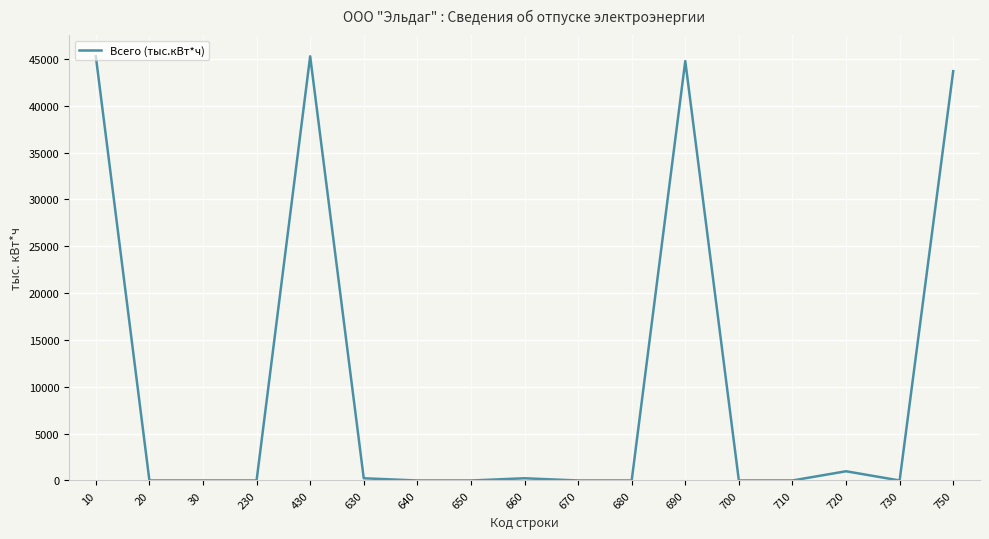

What is the sum of all values?

180458.8